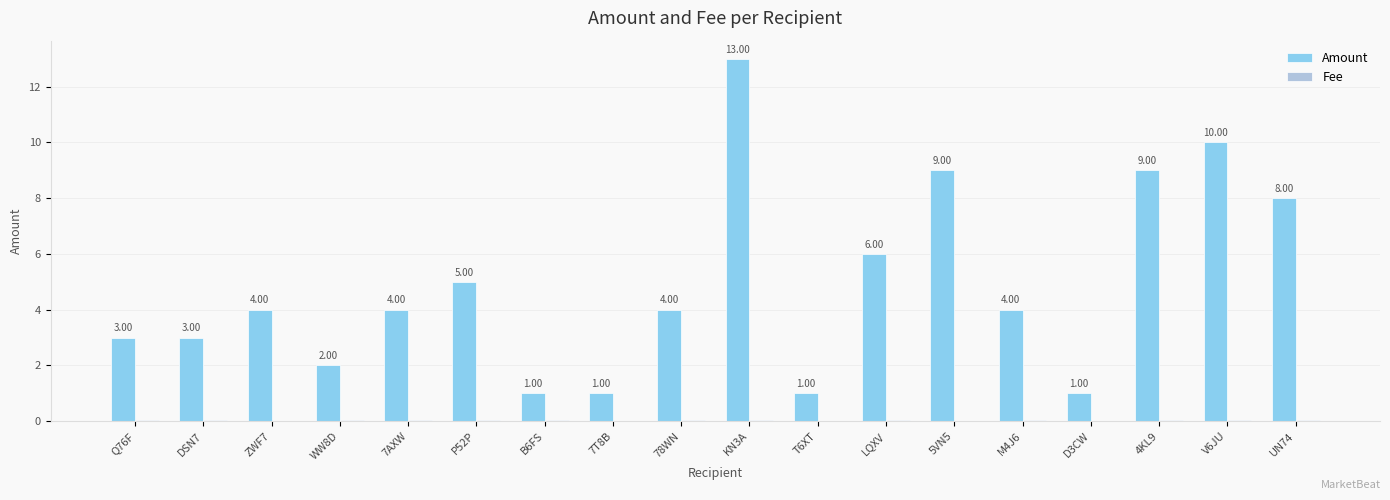

What is the sum of all Amount values?

88.0